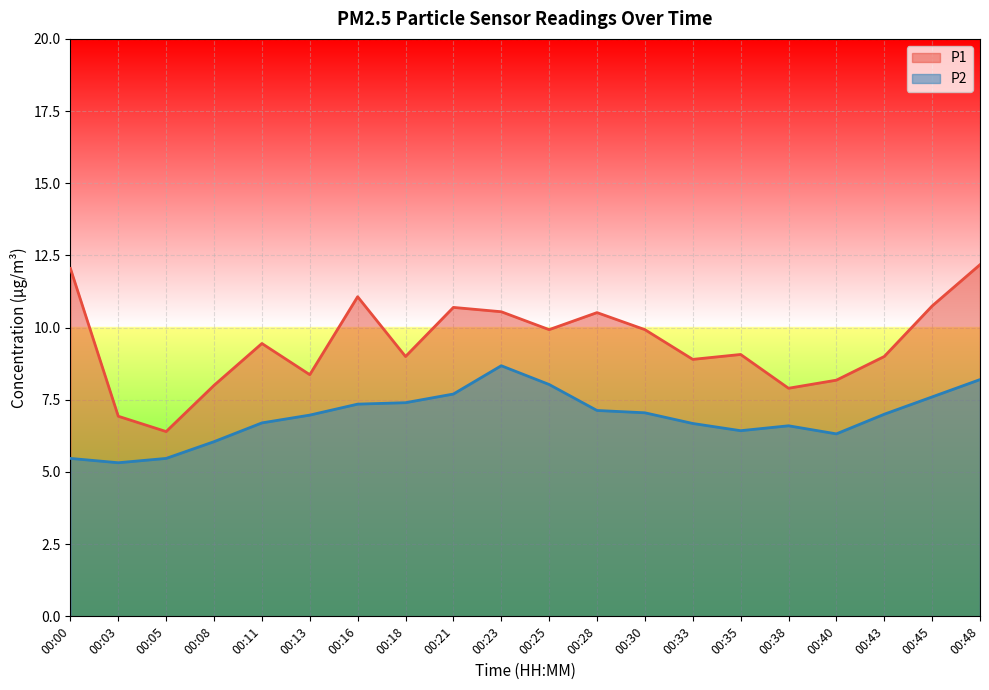

Reading left to right, list all the values displayed in this chart.

P1: 12.1	6.9	6.4	8.0	9.4	8.4	11.1	9.0	10.7	10.6	9.9	10.5	9.9	8.9	9.1	7.9	8.2	9.0	10.8	12.2
P2: 5.5	5.3	5.5	6.0	6.7	7.0	7.3	7.4	7.7	8.7	8.0	7.1	7.0	6.7	6.4	6.6	6.3	7.0	7.6	8.2